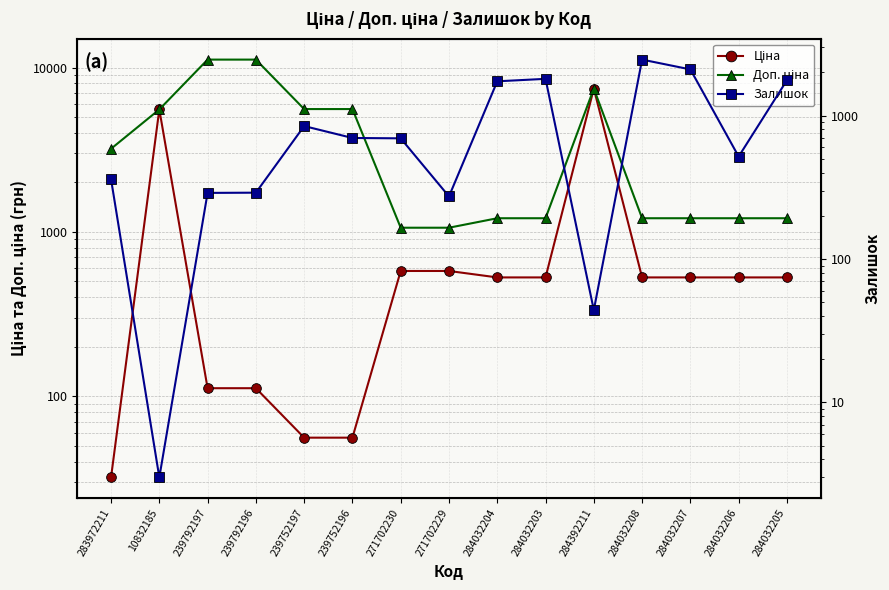

In Залишок, how many points are lower than both neighbors (excluding endpoints)?

4